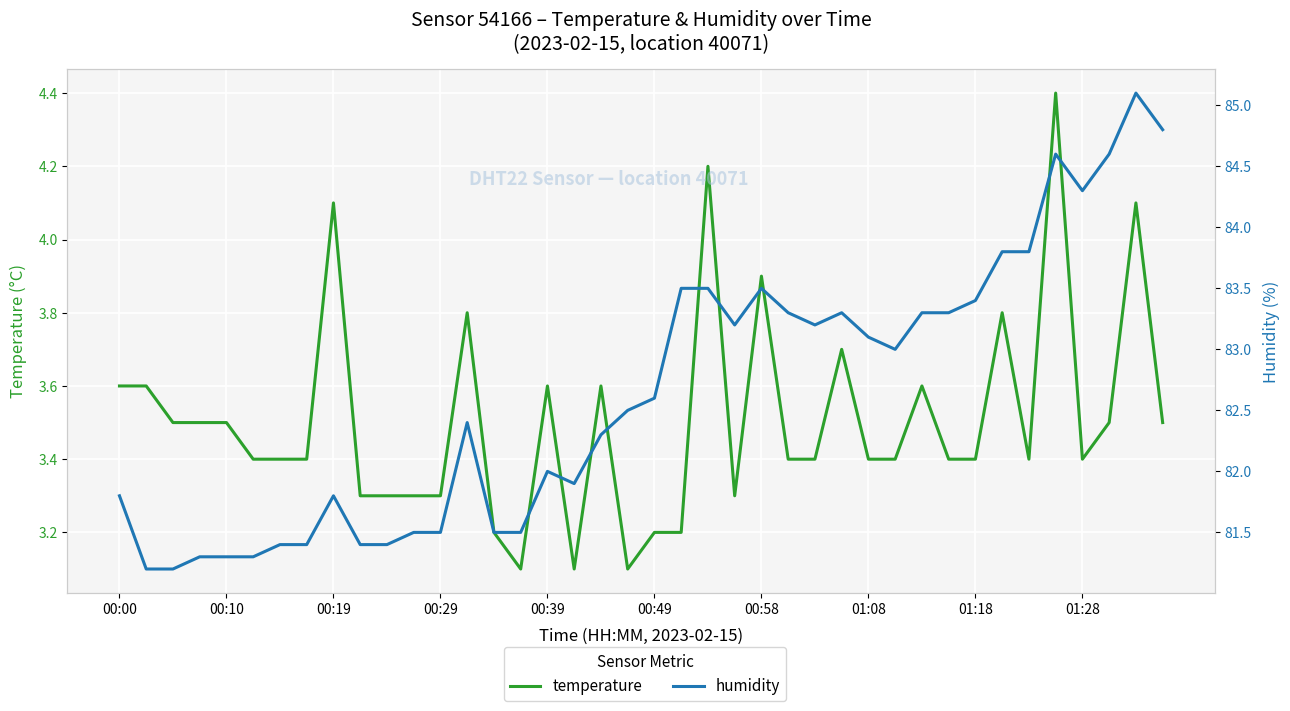

At how many categories does at least one series exceed 41?

40